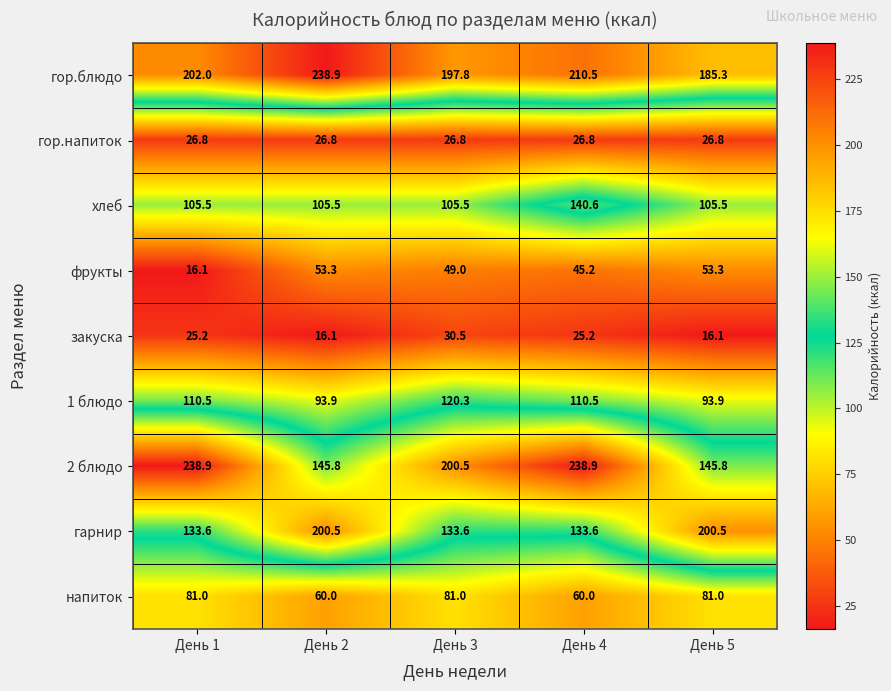

What is the spread (max minus min) of values at День 4?

213.7